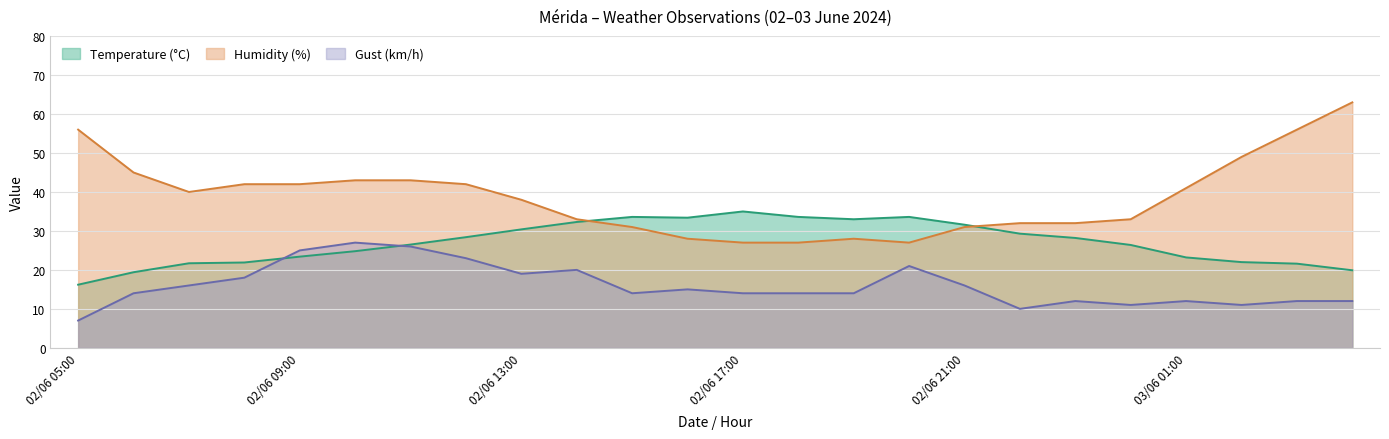

What is the maximum value for Gust (km/h)?

27.0